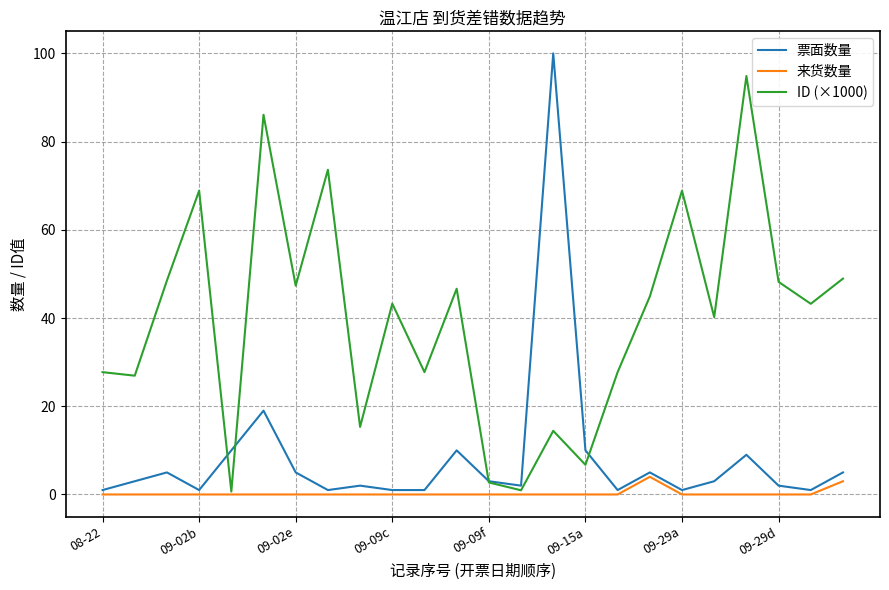

List the series in order of their overall mean, lowest first.

来货数量, 票面数量, ID (×1000)